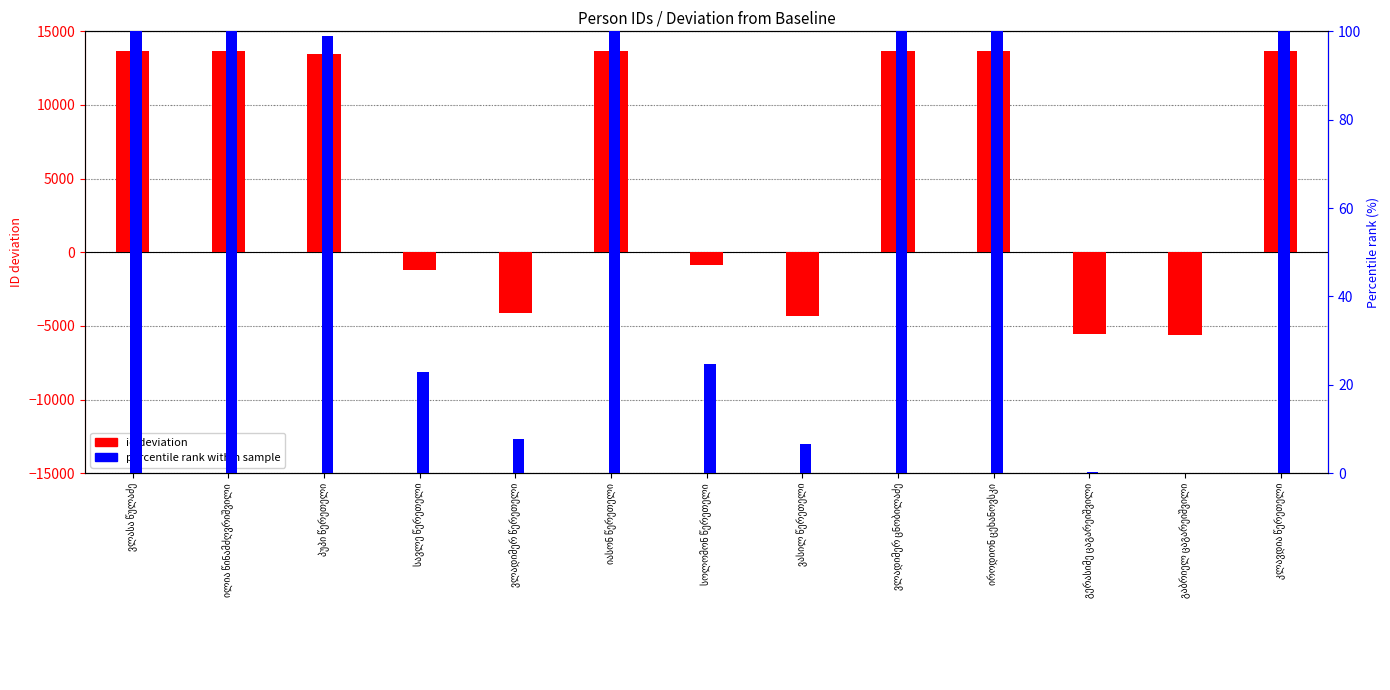

What is the difference between the percentile rank values at ვასილ წერეთელი and ვლადიმერ ცნობილაძე?

93.5